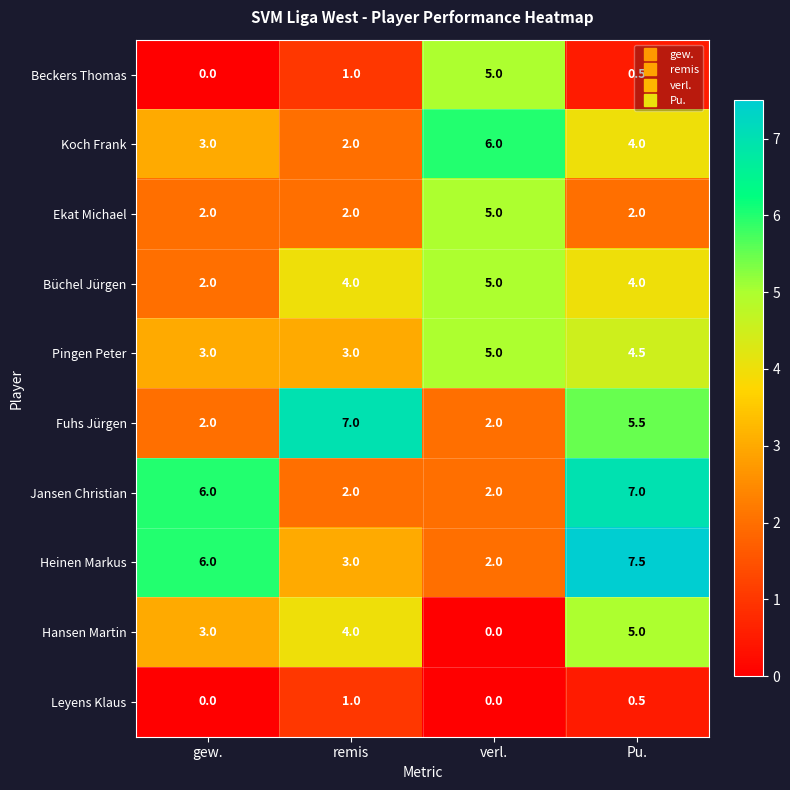

At how many categories does at least one series exceed 3?

4